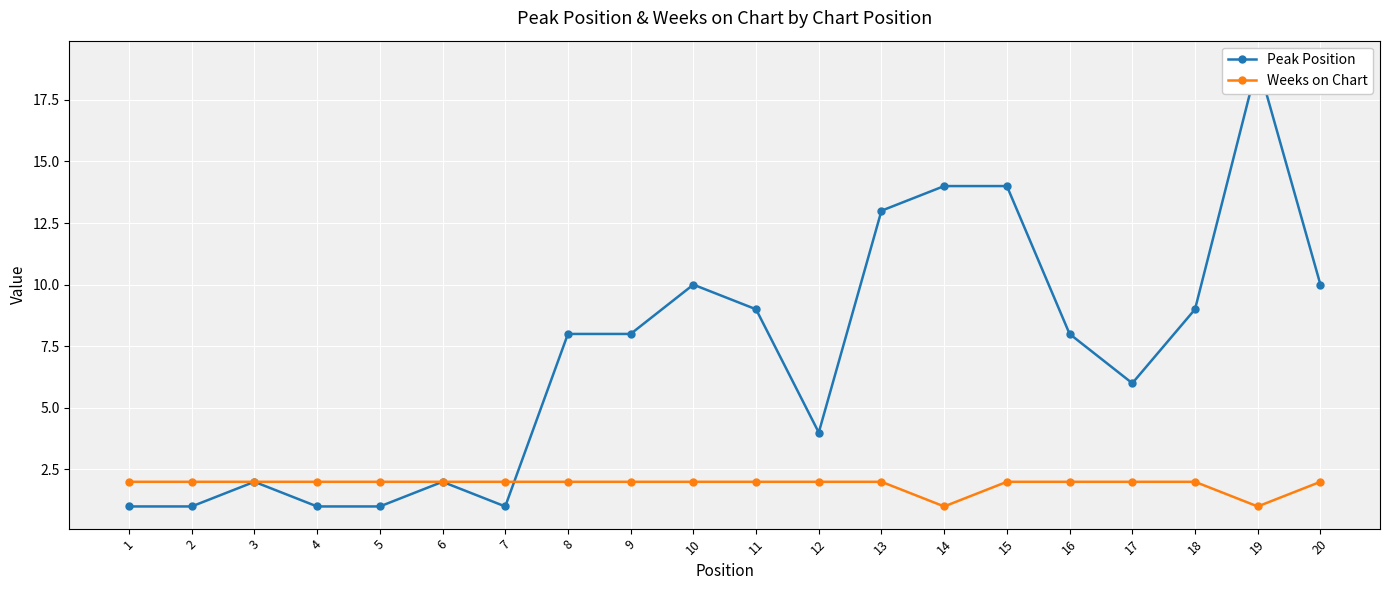

True or false: Weeks on Chart and Peak Position cross at least once.

True